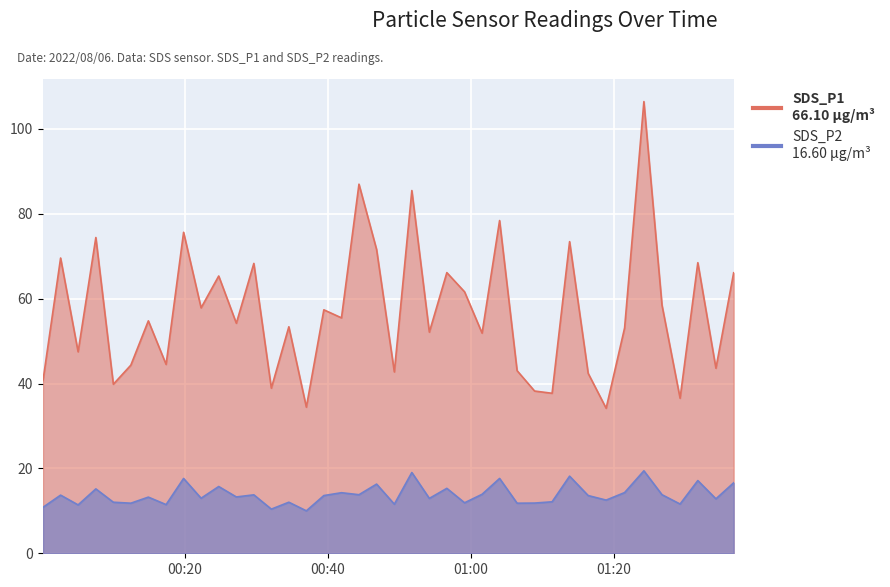

What is the difference between the highest and lowest values at 2022/08/06 00:00:06?

29.8